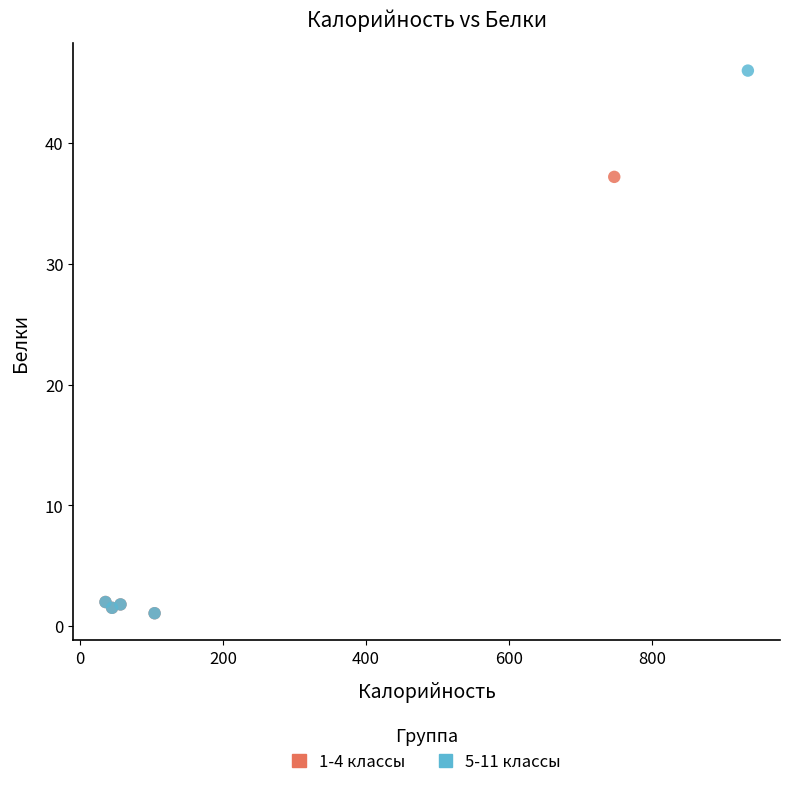

Which series has the largest Y range (max minus min)?

5-11 классы